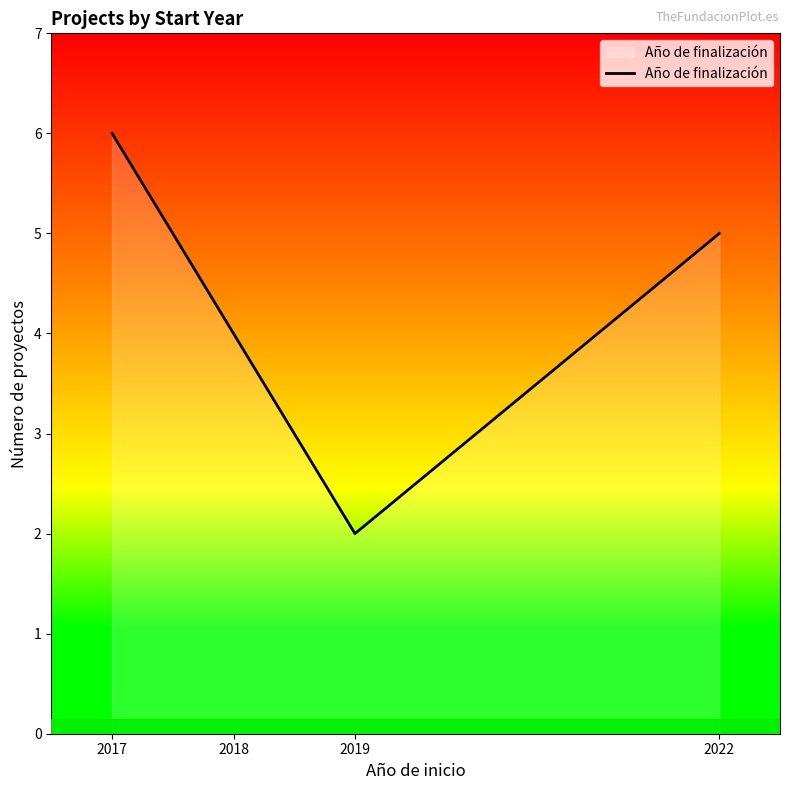

What is the change in value from 2018 to 2022?

+1